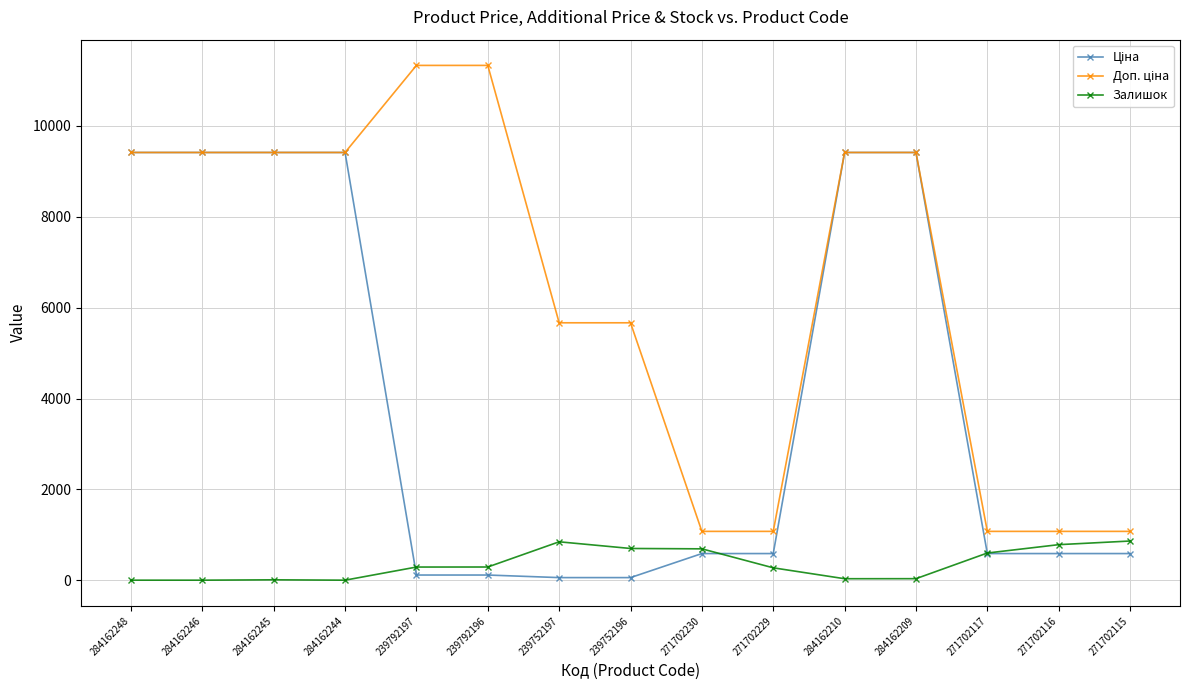

The Залишок series shows 0.0 at 284162248. True or false?

True